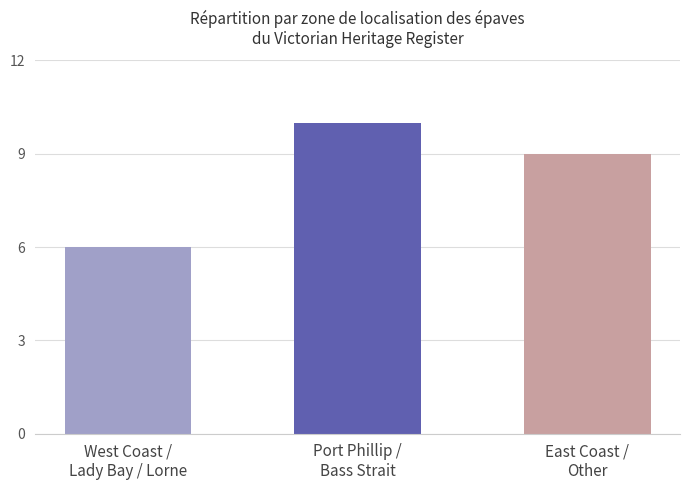

Reading left to right, transcribe all the data shown in this chart.

6	10	9